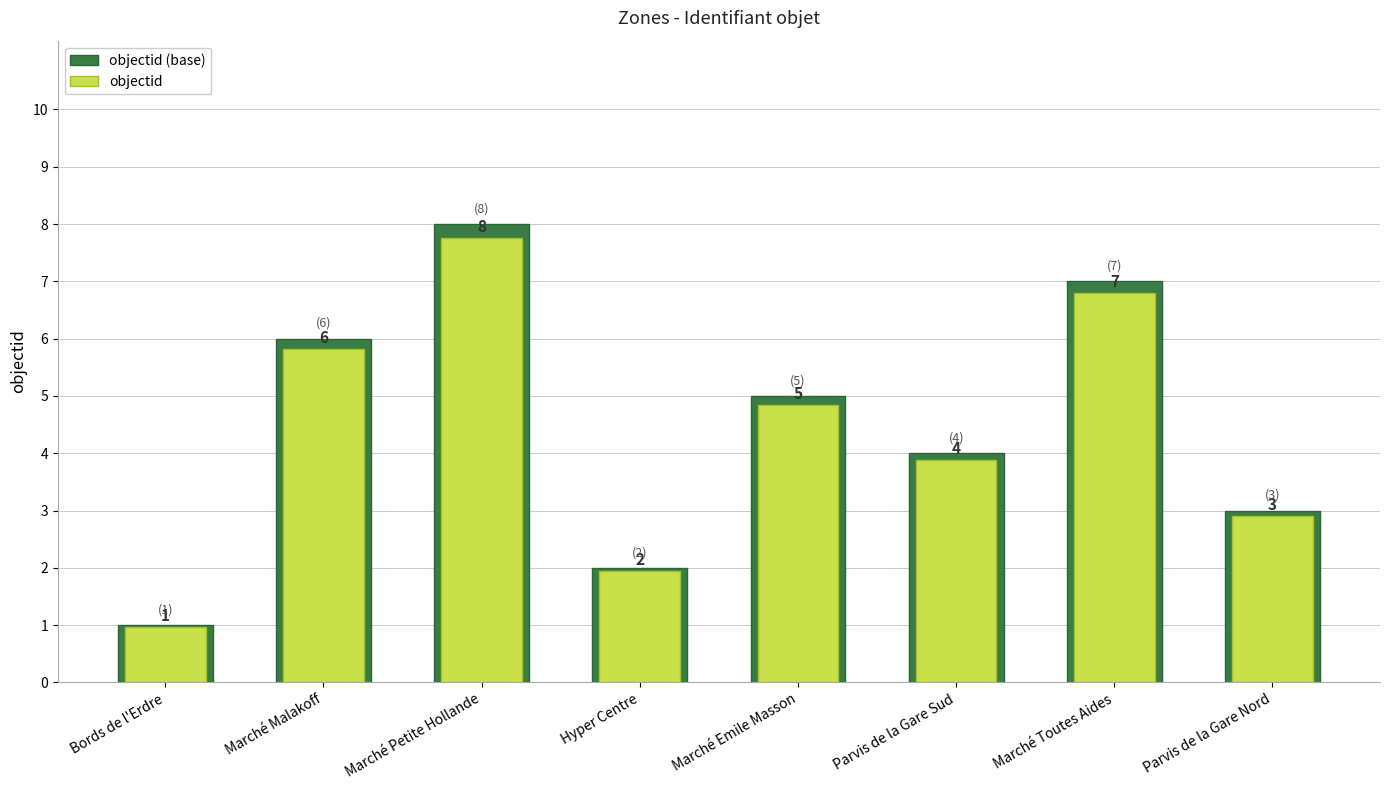

What is the difference between the maximum and minimum values in the objectid (base) series?

7.0